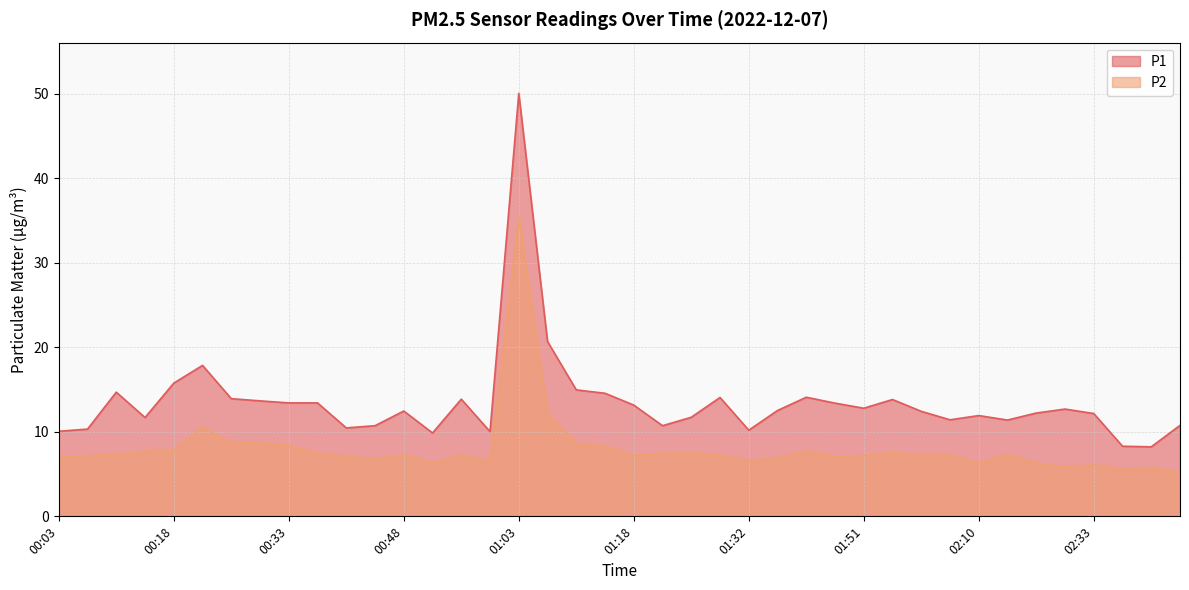

What is the label of the 12th point from the right?

01:51